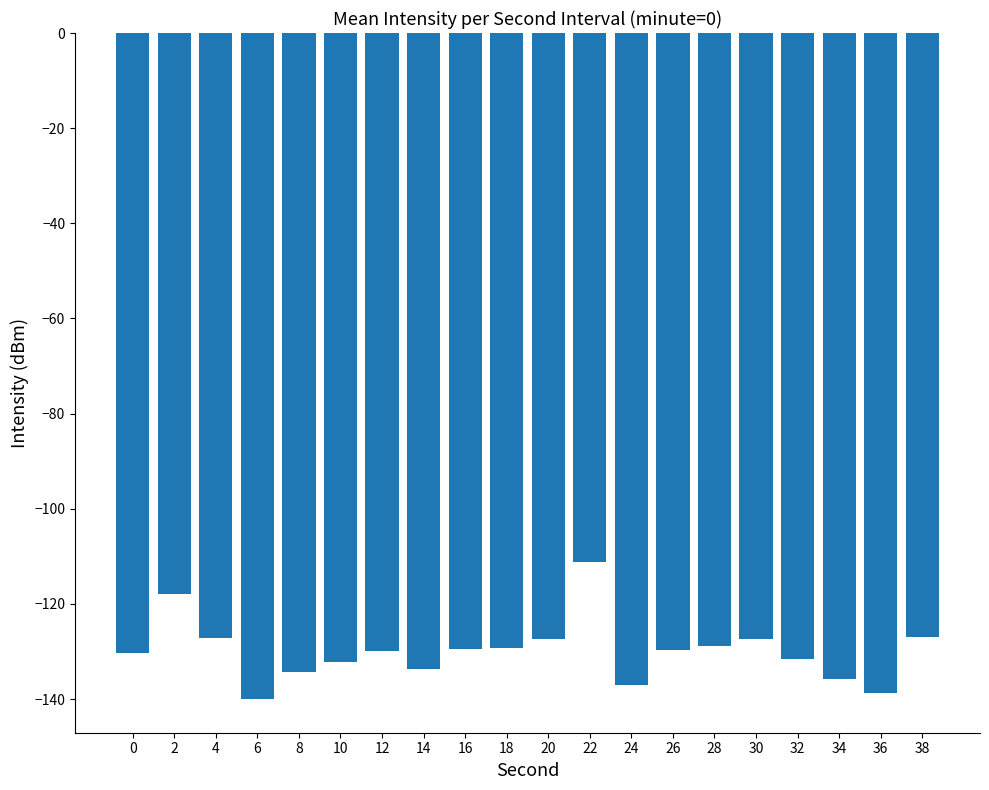

Which has a higher value, 18 or 14?

18